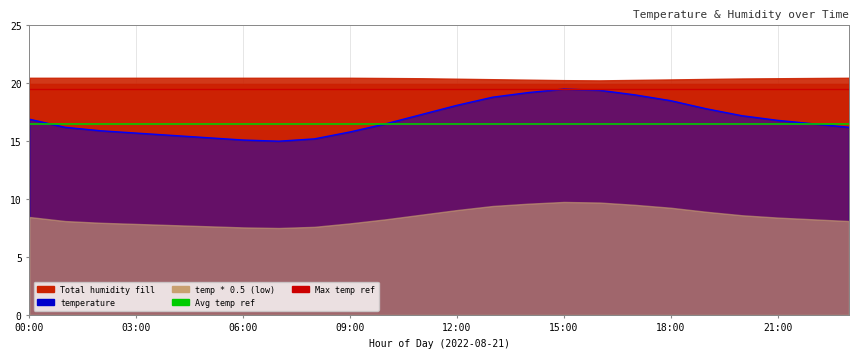

What is the change in value from 06:00 to 12:00?

+3.0